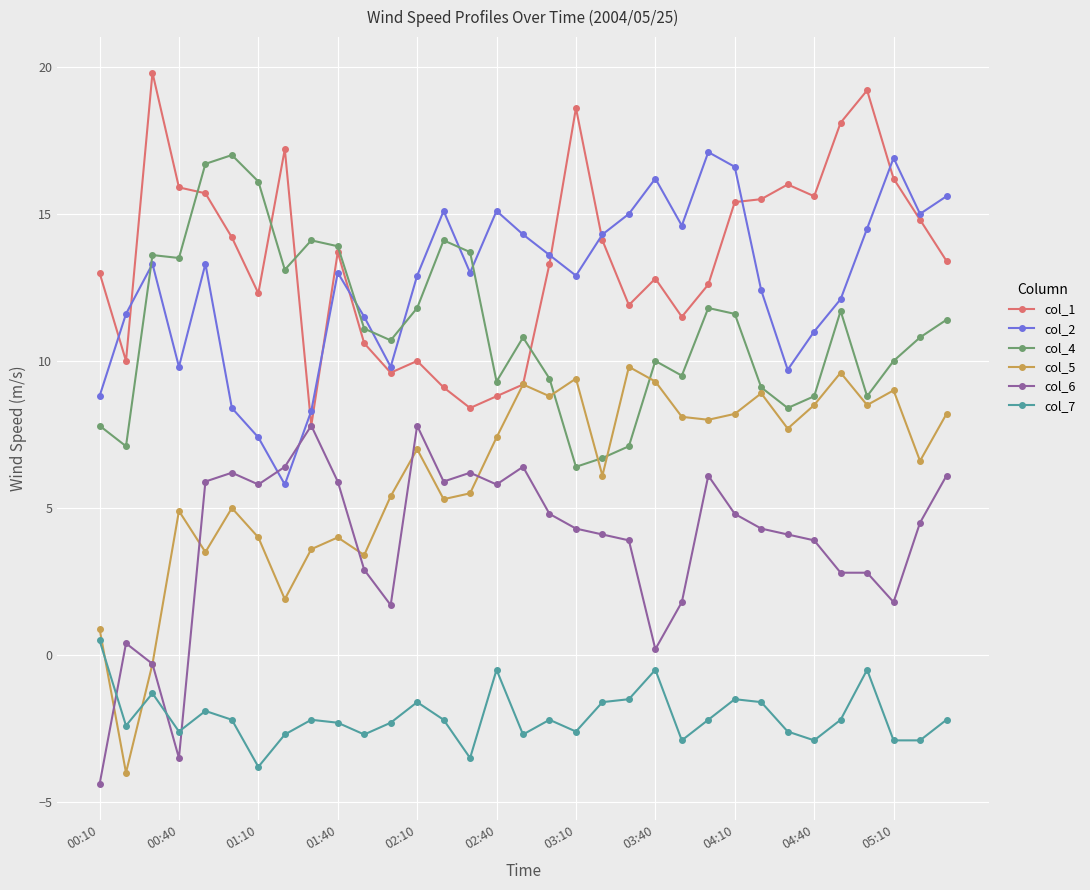

What is the maximum value shown in the chart?

19.8